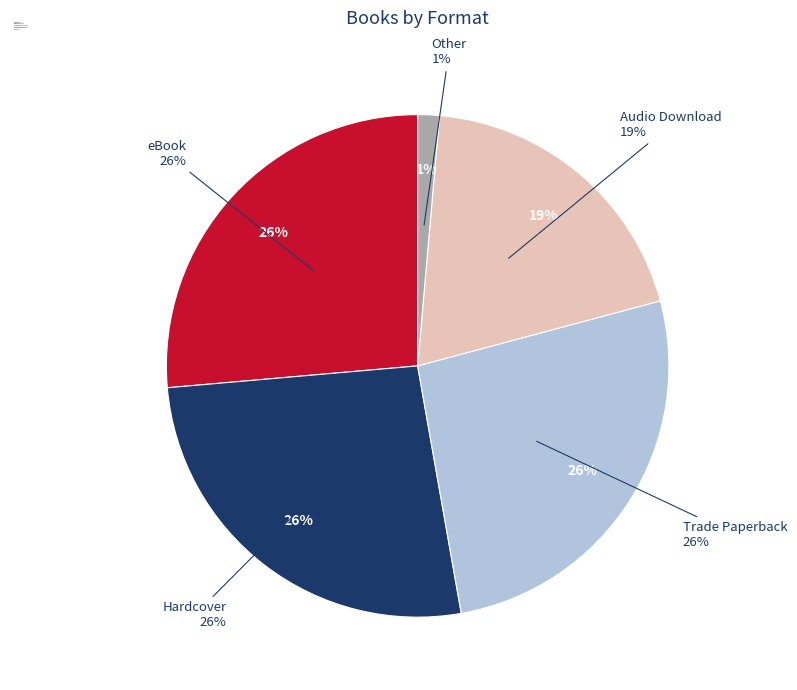

To the nearest percent, what is the average slice percentage?

20%